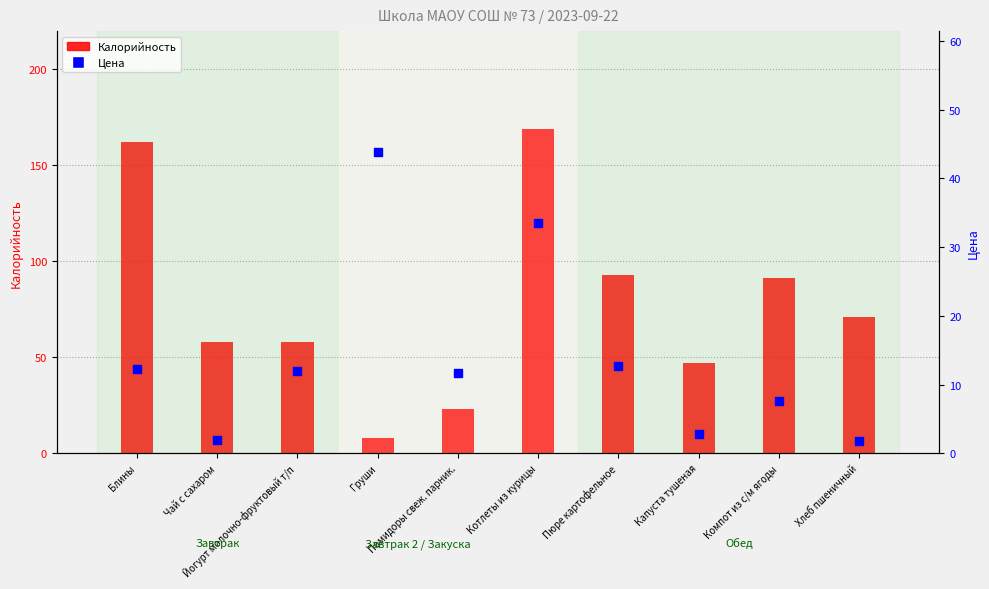

Which series reaches the minimum Y coordinate?

Цена